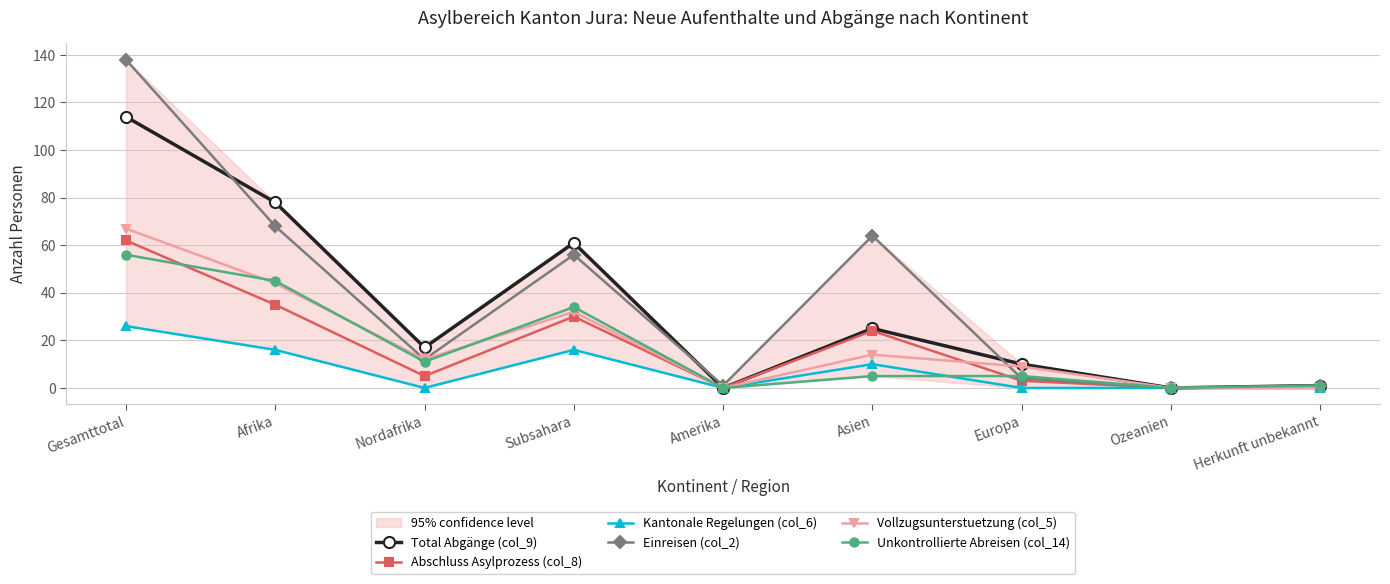

Between Nordafrika and Amerika, which series saw the biggest shift?

Total Abgänge (col_9)